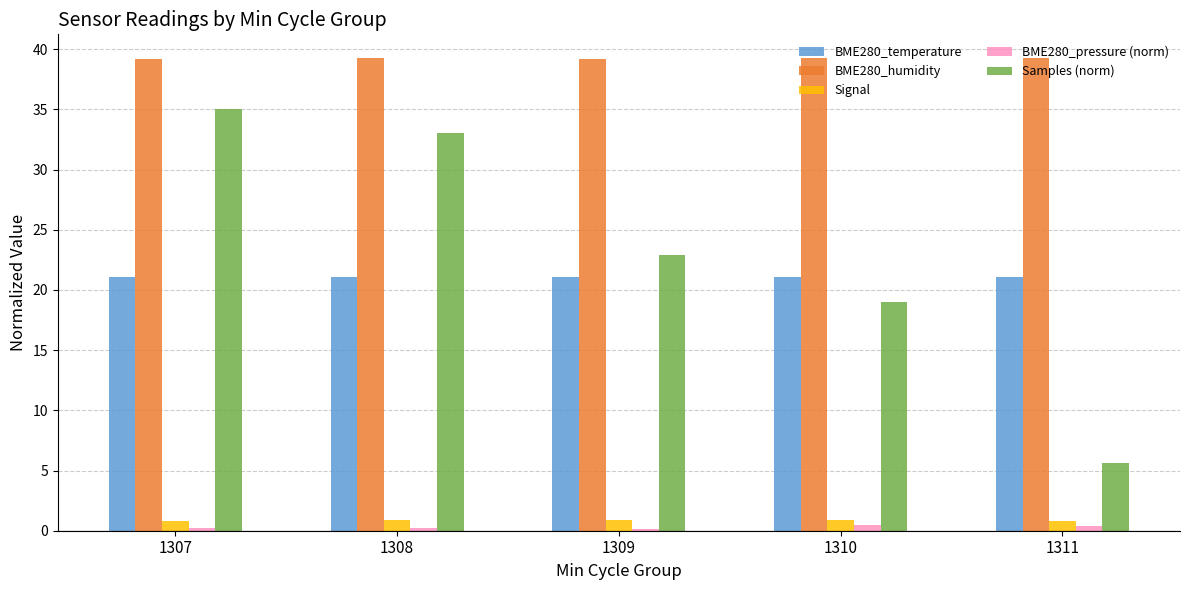

At which label does Samples (norm) first exceed 22?

1307